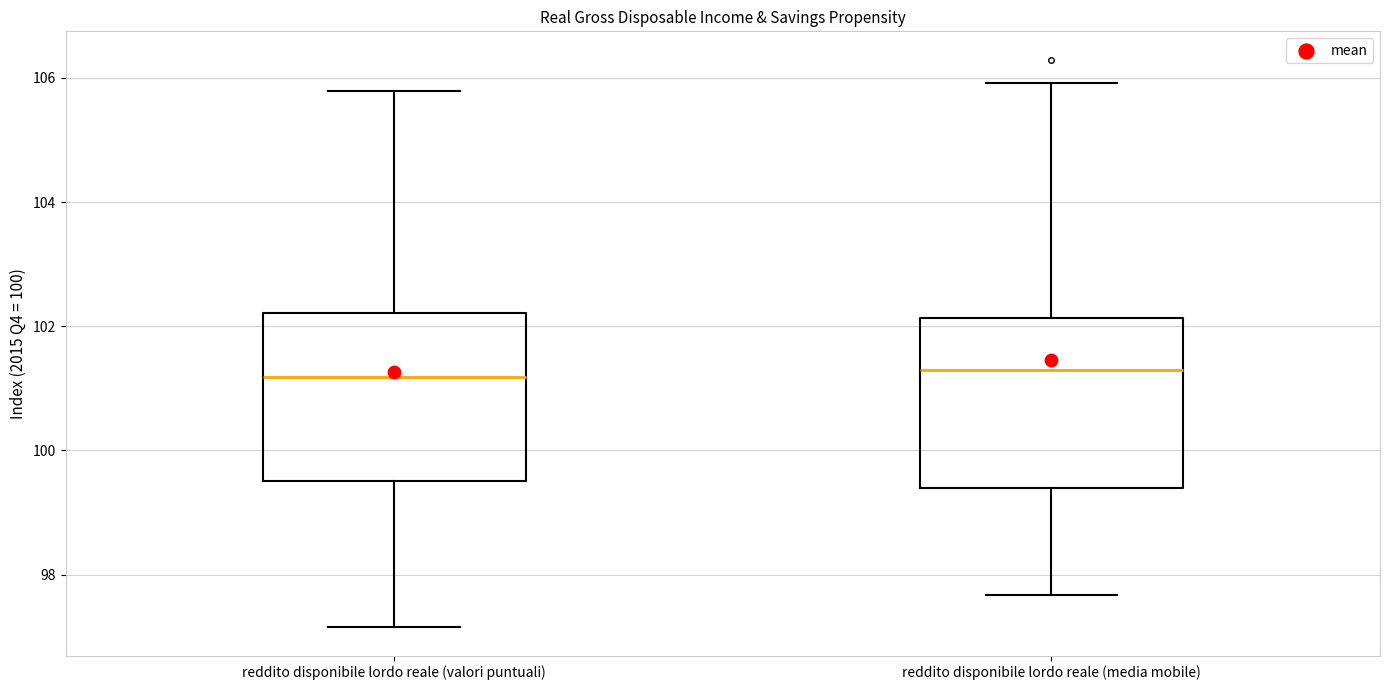

Reading left to right, read every box against the y-axis: the position of its median line, the range the box covers, and the ends of its whiskers. The values are not printed on the chart, so give them approximately, as read against the axis.

reddito disponibile lordo reale (valori puntuali): median 101.2, box 99.6 to 102.2, whiskers 97.2 to 105.8
reddito disponibile lordo reale (media mobile): median 101.2, box 99.4 to 102.2, whiskers 97.6 to 106.0